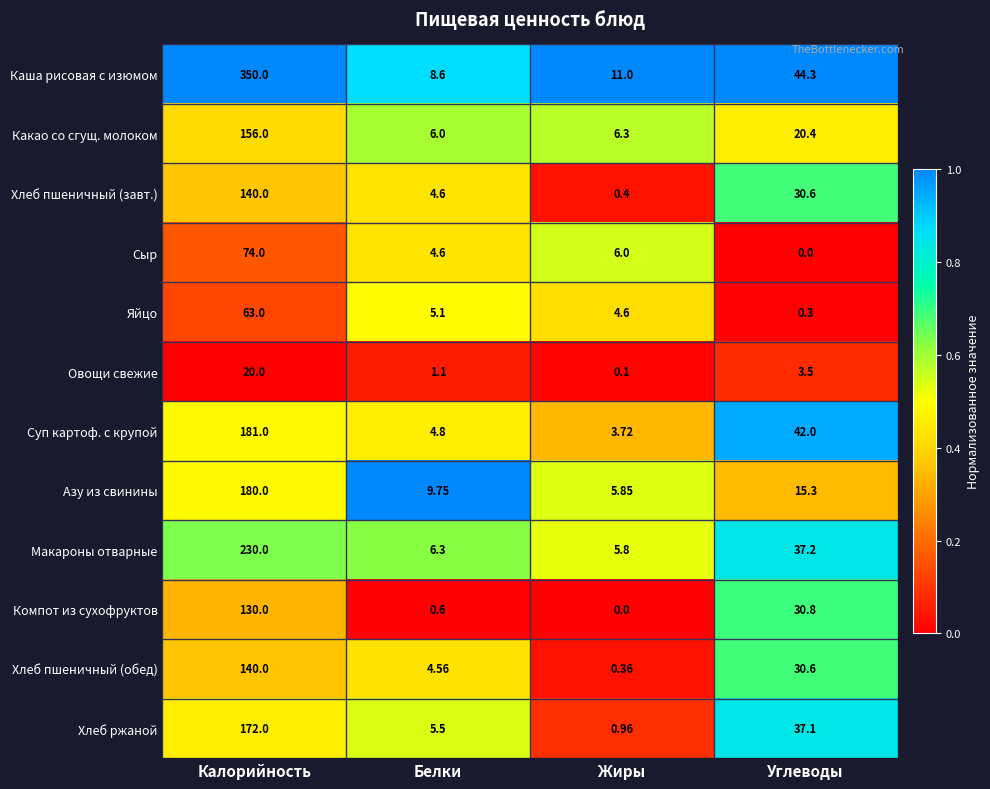

Where does the Хлеб пшеничный (завт.) series first go above 30?

Калорийность